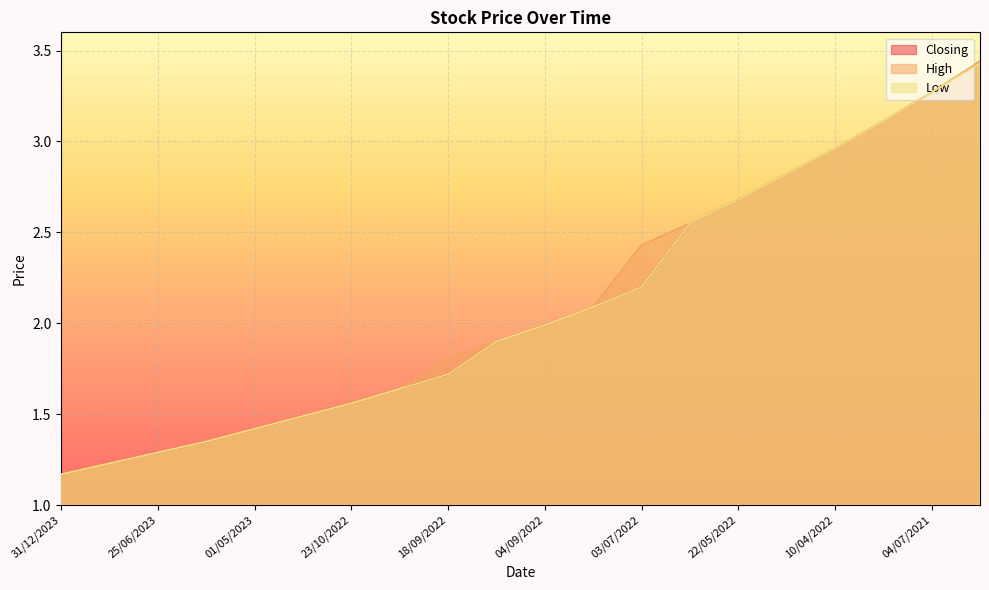

What is the label of the 14th point from the left?

29/05/2022